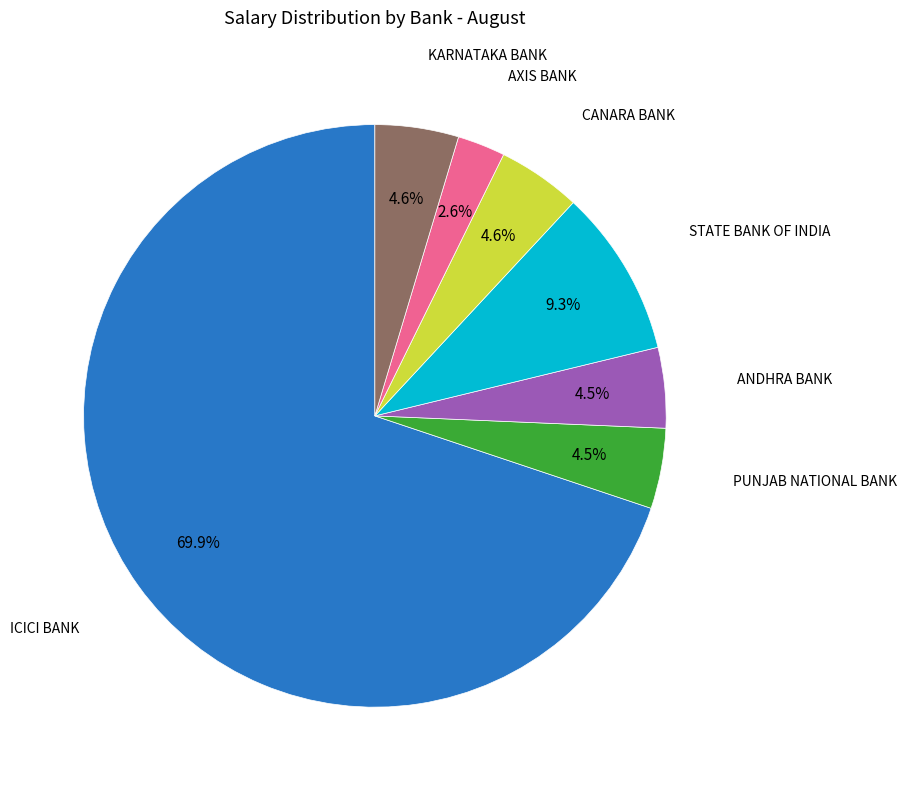

Which slice is the largest?

ICICI BANK